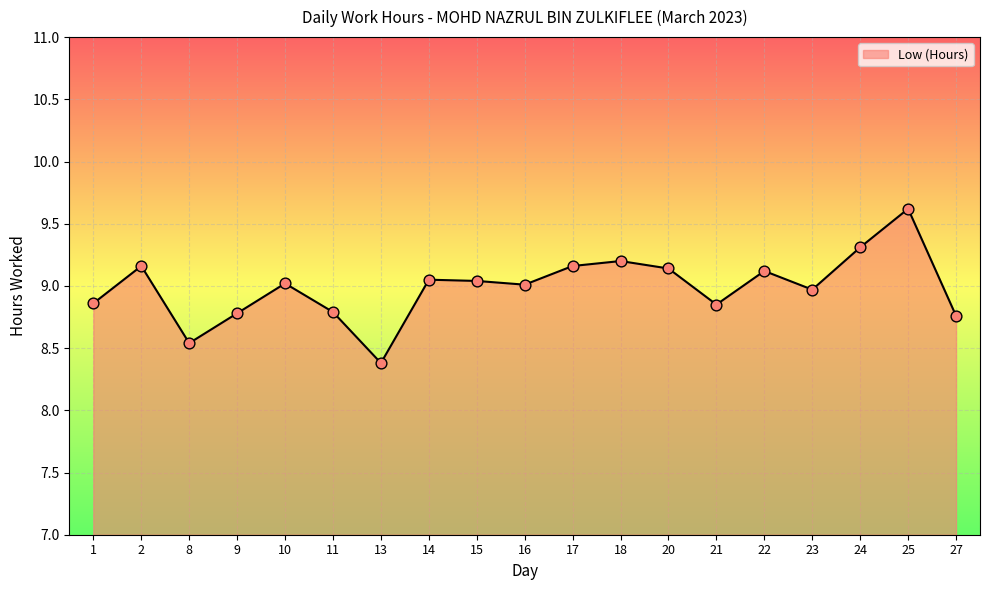

What is the ratio of the value at 18 to the value at 22?

1.0